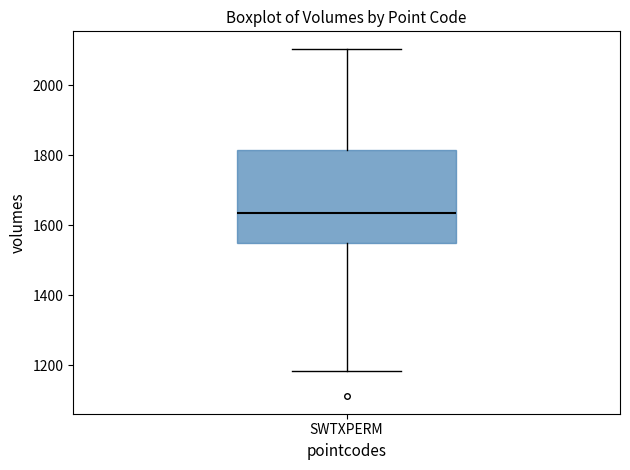

Transcribe this box plot: give where the median line is, the range the box spans, and where the two whiskers end, as read against the y-axis. The values are not printed on the chart, so give them approximately, as read against the axis.

median 1640, box 1540 to 1820, whiskers 1180 to 2100